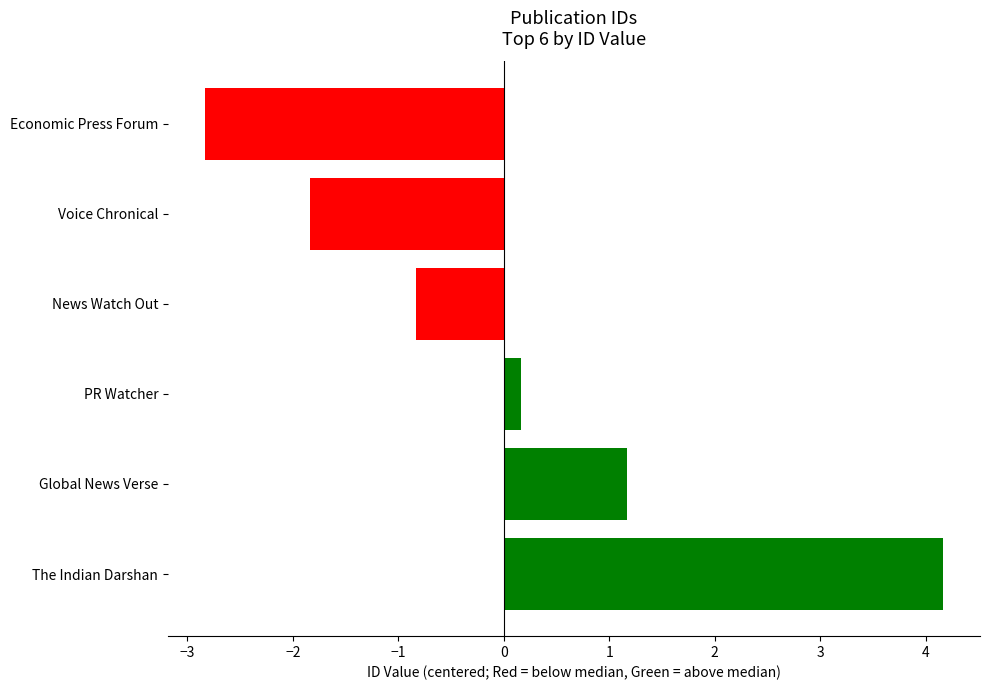

The value at The Indian Darshan is 4.2. True or false?

True